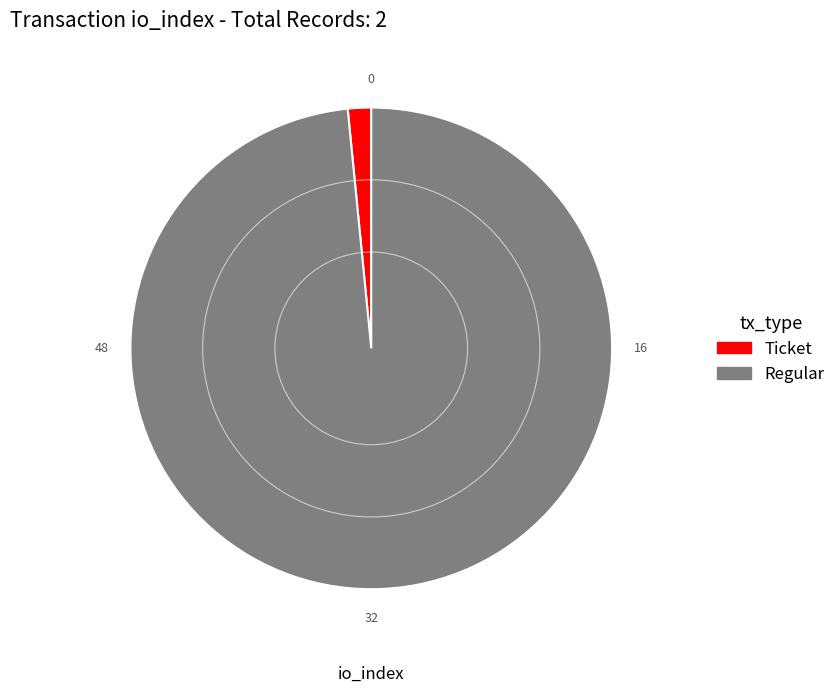

True or false: Ticket accounts for 14% of the total.

False